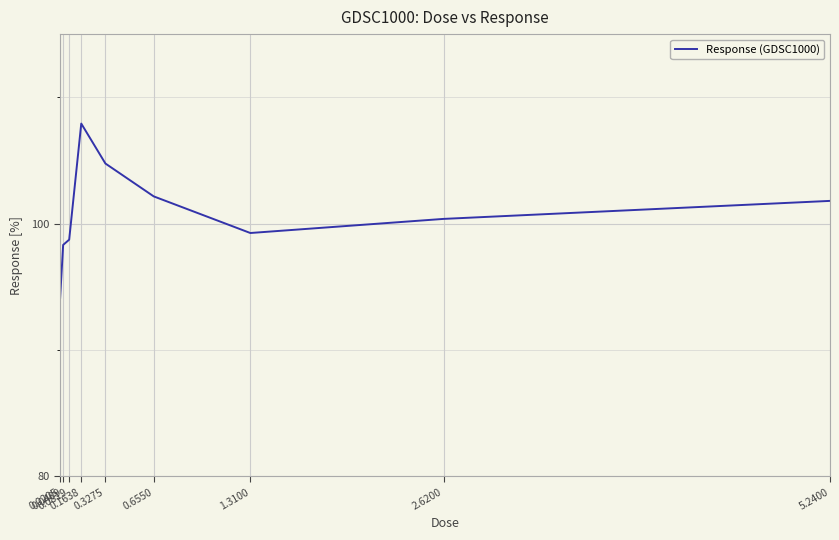

Between 0.6550 and 0.0205, which is larger?

0.6550